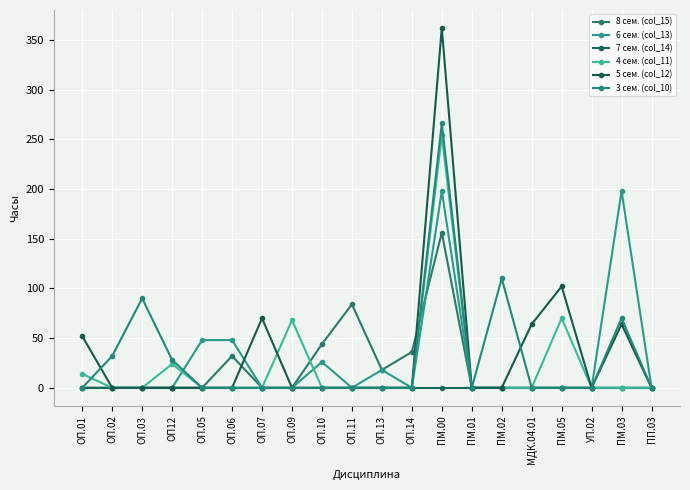

What is the total value across all series at ОП.14?

36